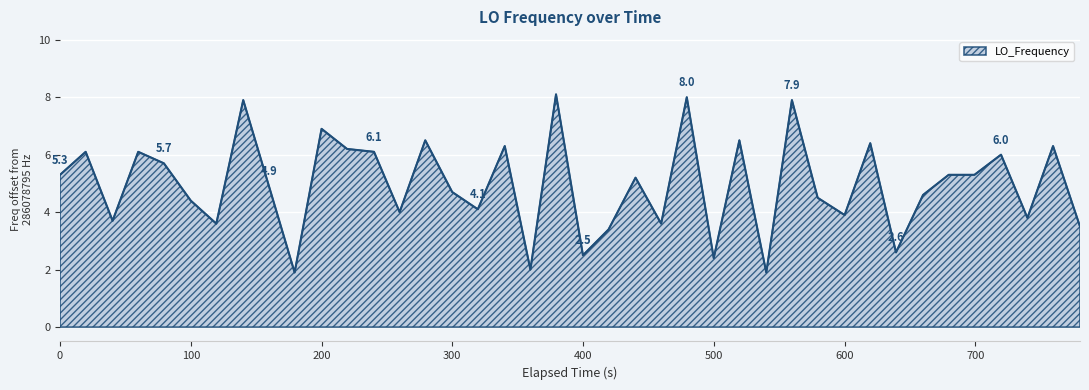

What is the minimum value shown in the chart?

1.9